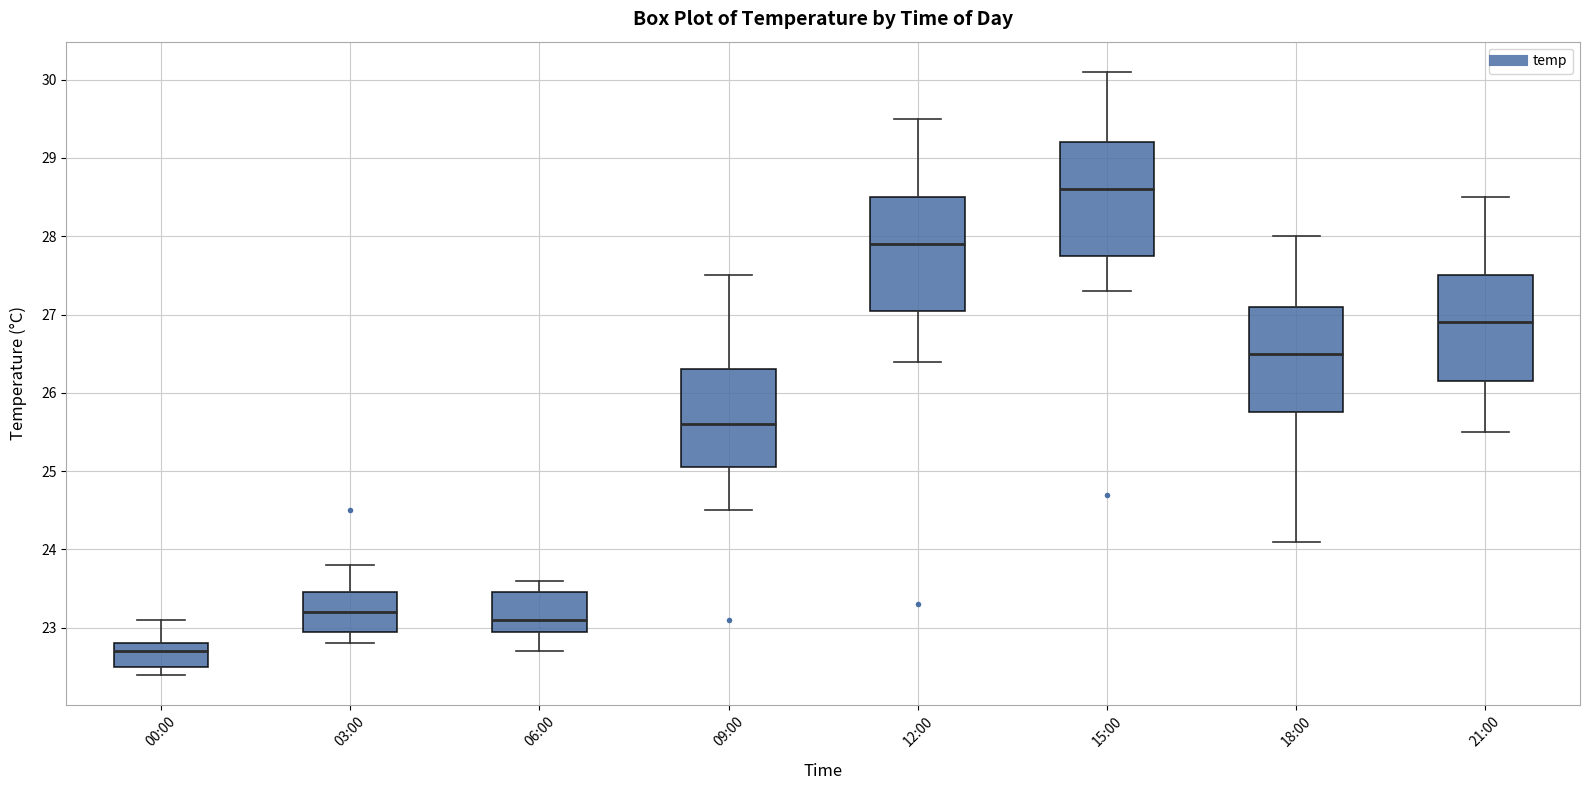

Where does the upper whisker of the box for 03:00 end on the y-axis? The values are not printed on the chart, so give them approximately, as read against the axis.

23.8